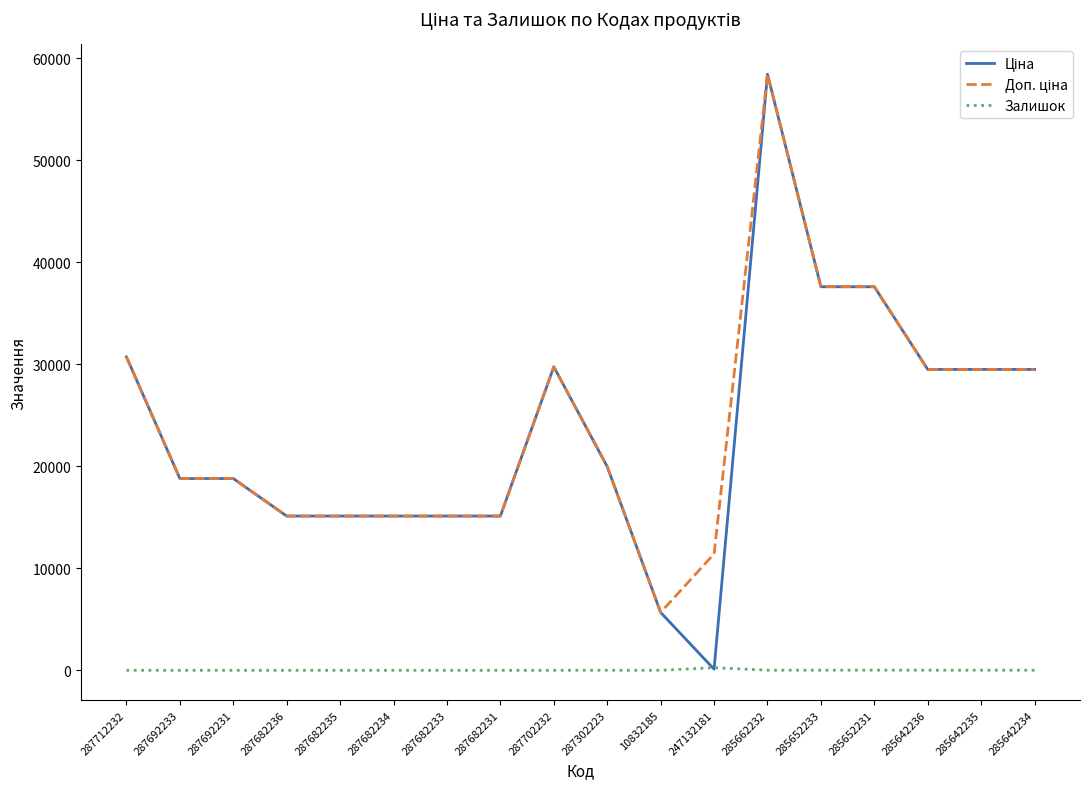

Count the number of data series in this chart.

3